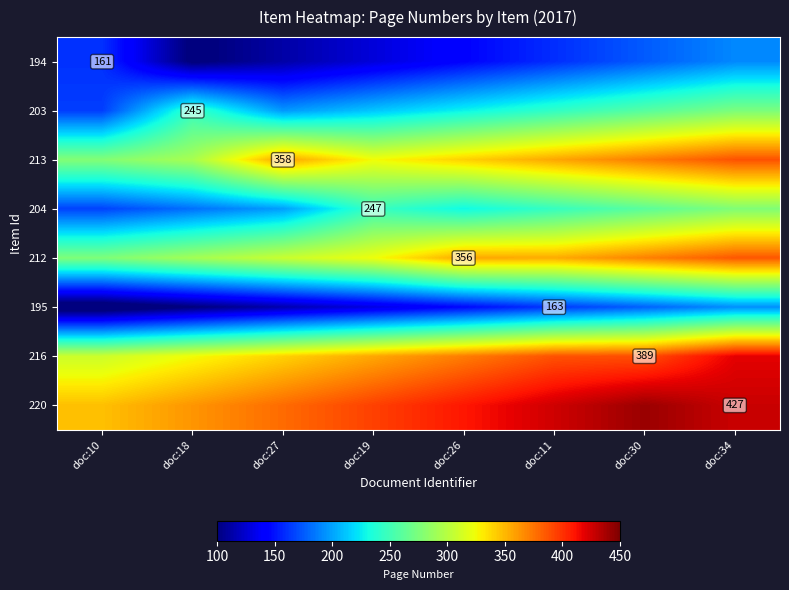

Is the value of 195 at doc:11 greater than the value of 216 at doc:30?

No